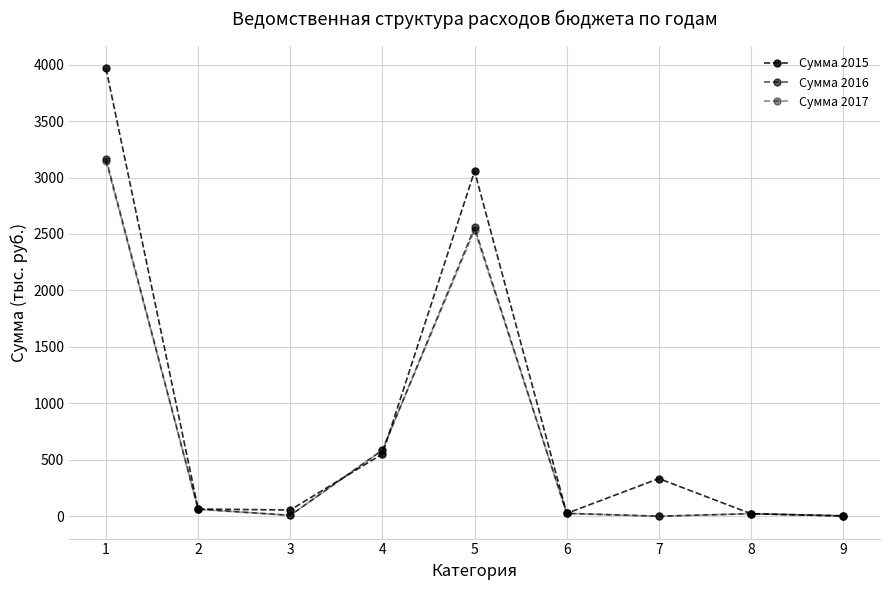

How many data points does each series have?

9